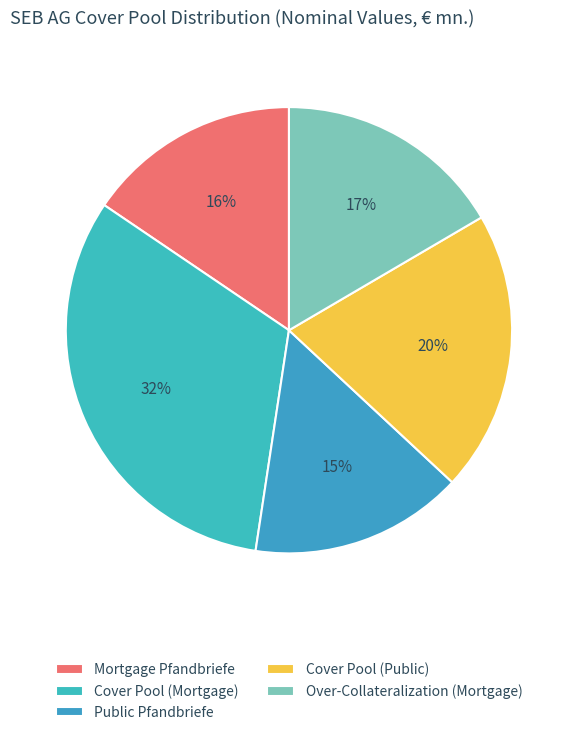

True or false: Over-Collateralization (Mortgage) accounts for 17% of the total.

True